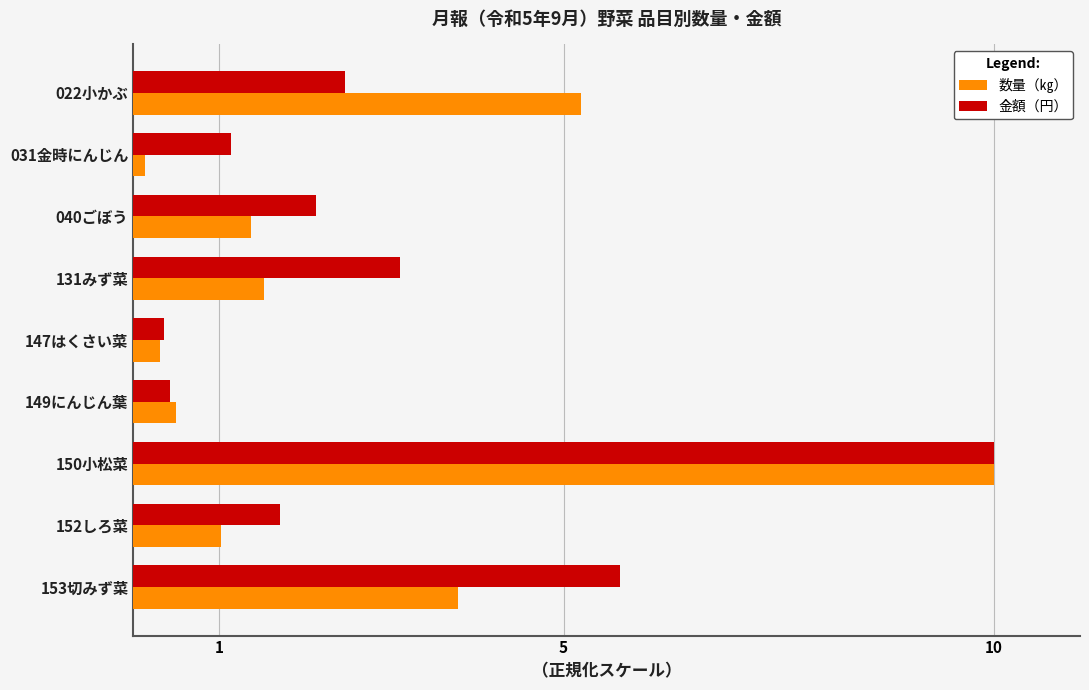

Which series has the widest spread of values?

数量（㎏）